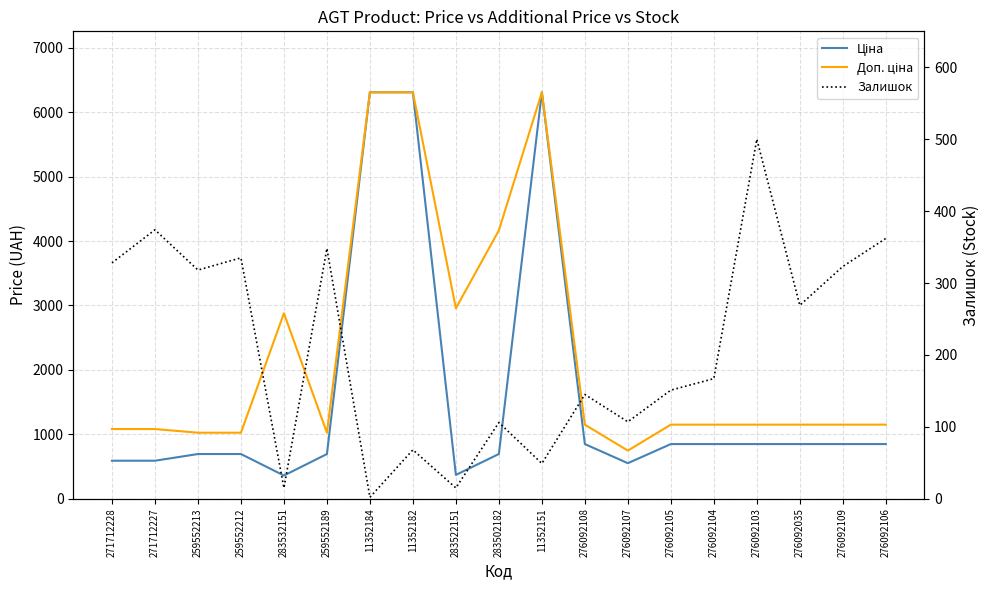

Reading left to right, transcribe all the data shown in this chart.

Ціна: 589.9	589.9	693.7	693.7	359.9	693.7	6308.8	6308.8	369.5	694.3	6308.8	848.4	551.5	848.4	848.4	848.4	848.4	848.4	848.4
Доп. ціна: 1081.7	1081.7	1024.6	1024.6	2878.8	1024.6	6308.8	6308.8	2955.8	4165.6	6308.8	1149.7	747.0	1149.7	1149.7	1149.7	1149.7	1149.7	1149.7
Залишок: 328.0	374.0	318.0	335.0	15.0	348.0	2.0	68.0	15.0	106.0	49.0	145.0	107.0	151.0	167.0	500.0	269.0	323.0	362.0